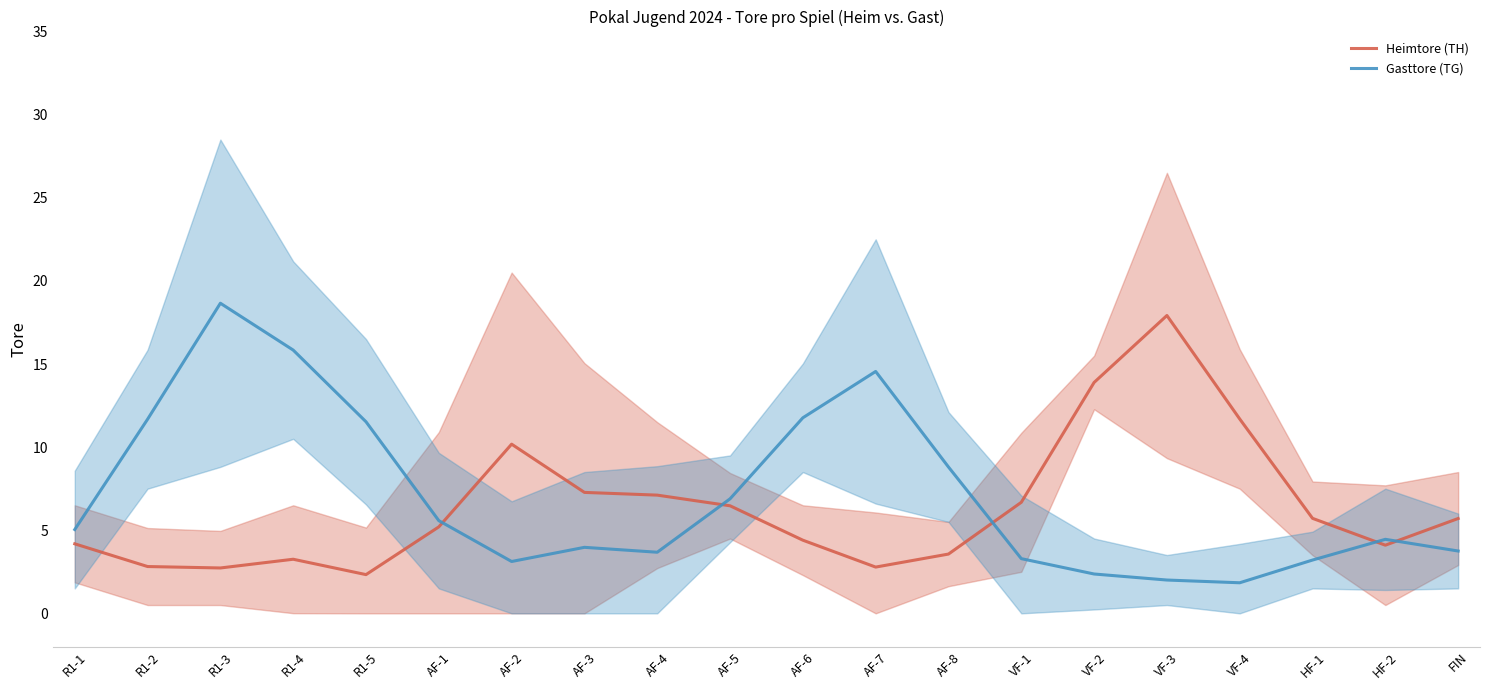

True or false: Gasttore (TG) has more than 2 interior local peaks.

True